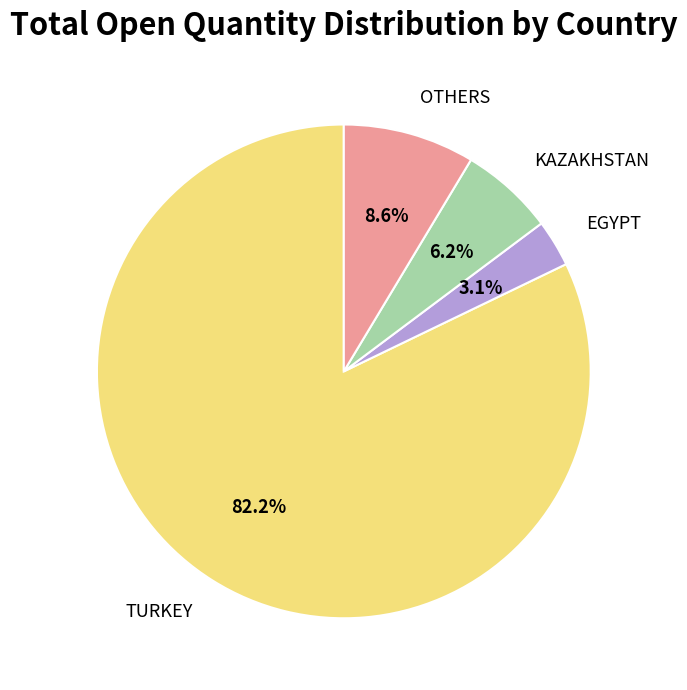

Is there a majority slice in this chart?

Yes